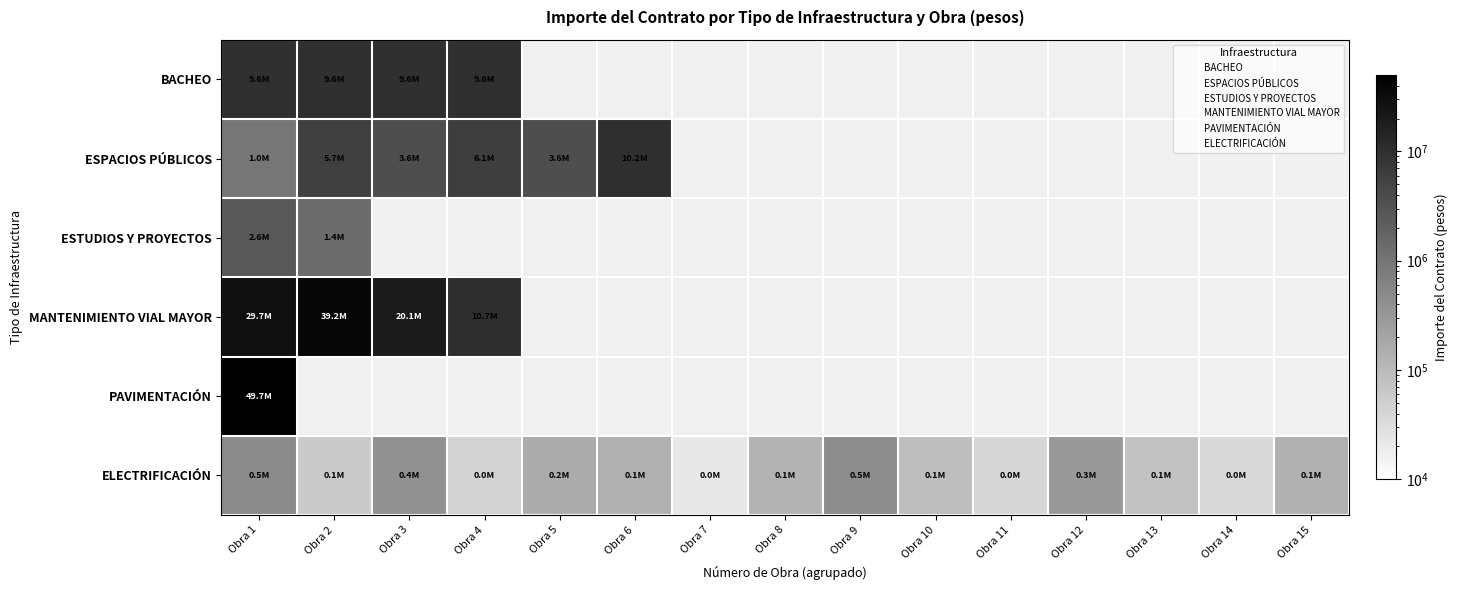

At Obra 13, list the series in order from smallest to largest.

BACHEO, ESPACIOS PÚBLICOS, ESTUDIOS Y PROYECTOS, MANTENIMIENTO VIAL MAYOR, PAVIMENTACIÓN, ELECTRIFICACIÓN